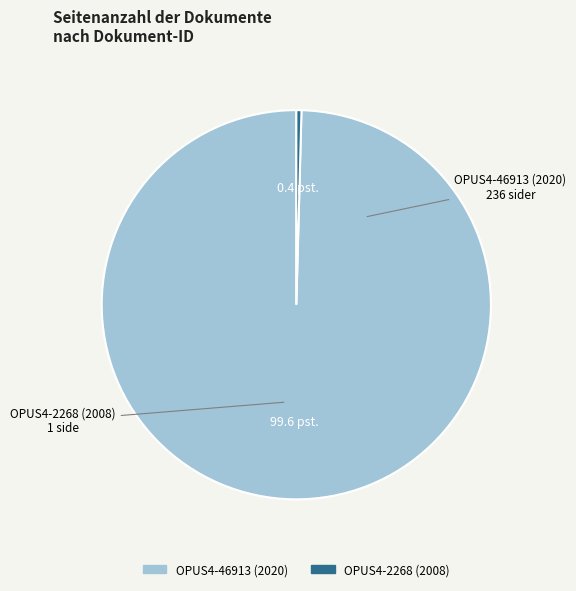

Approximately how many times larger is the value at OPUS4-46913 (2020) compared to OPUS4-2268 (2008)?

236.0